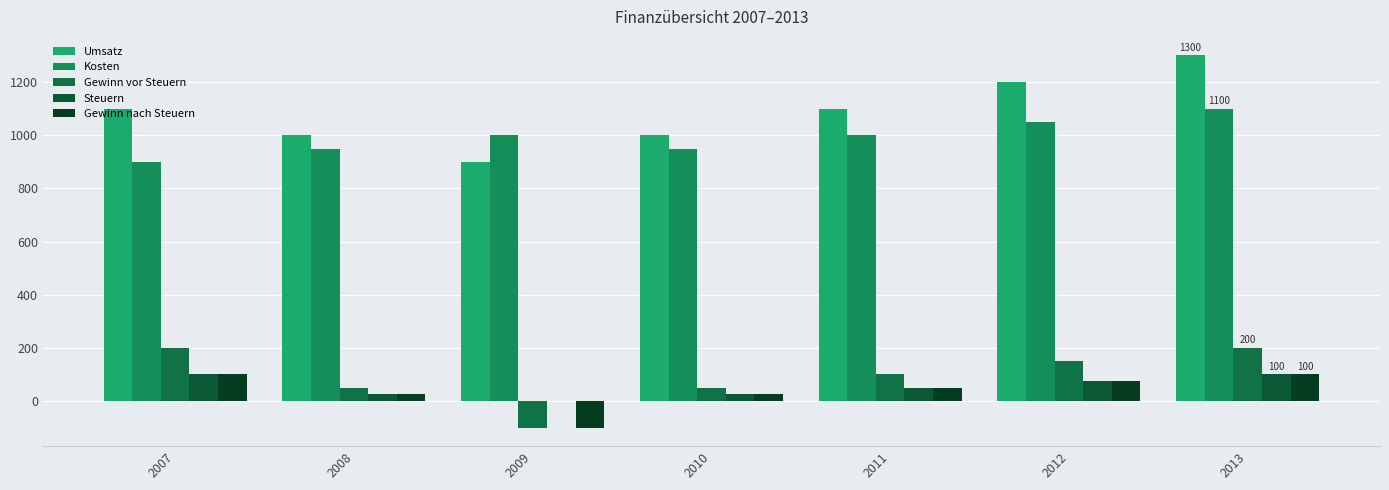

Which series has the widest spread of values?

Umsatz